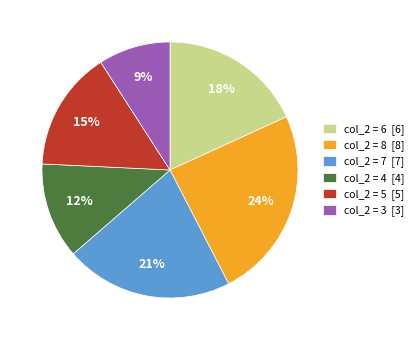

Which slice is the largest?

col_2 = 8 [8]